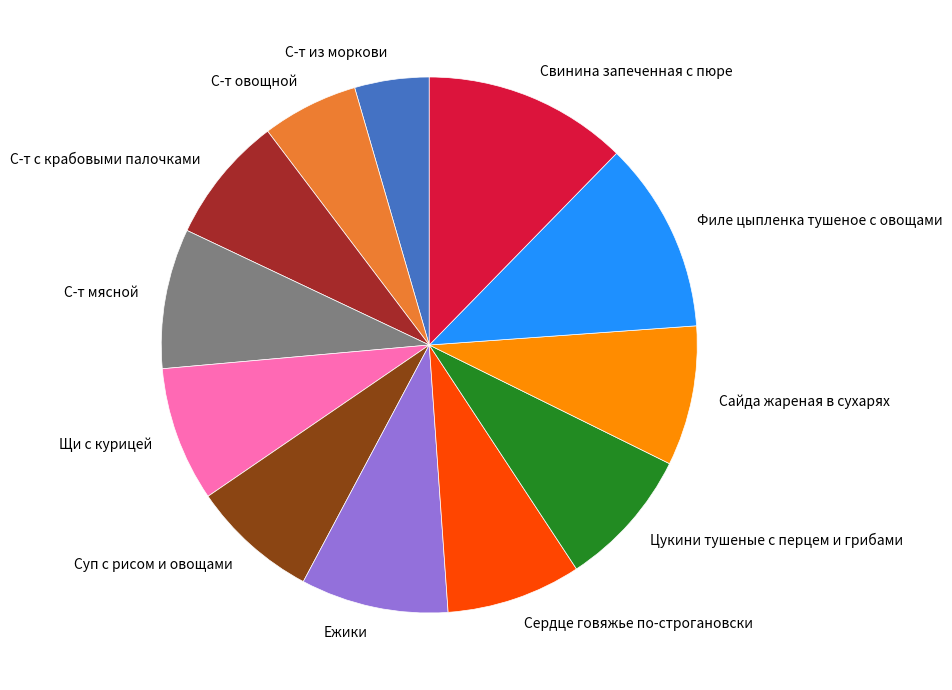

Which slice is the largest?

Свинина запеченная с пюре